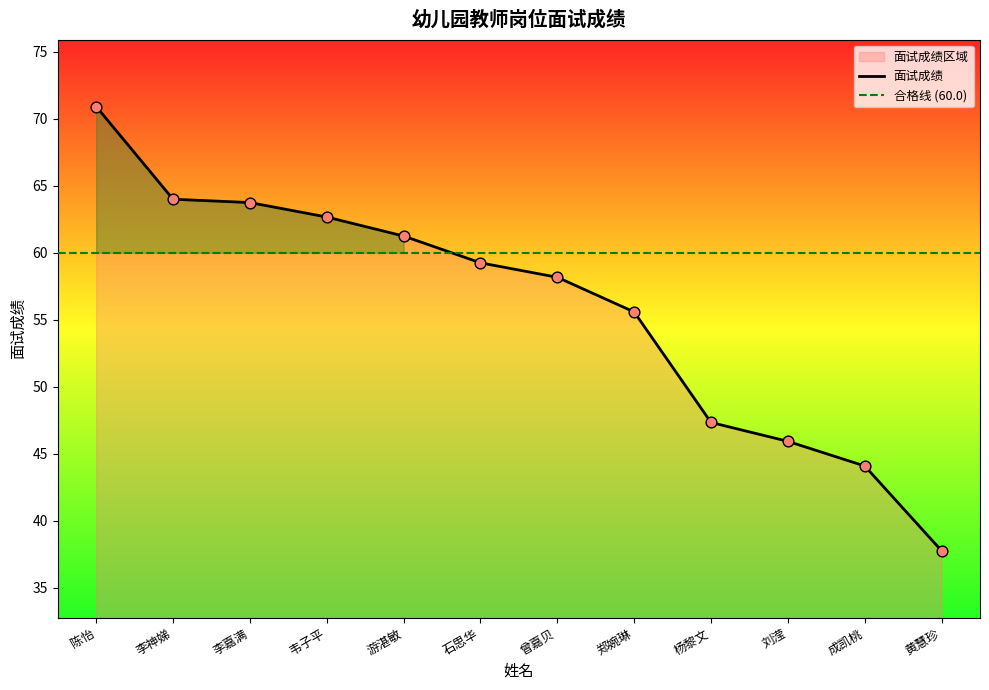

What is the change in value from 陈怡 to 游湛敏?

-9.7